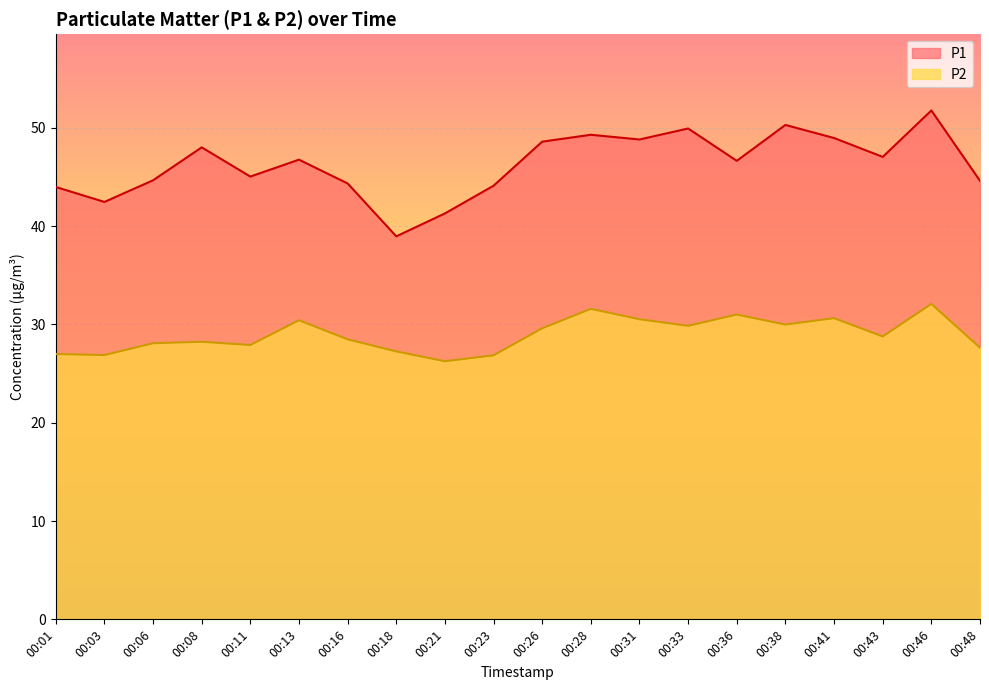

How many data points in P2 are above 28?

13